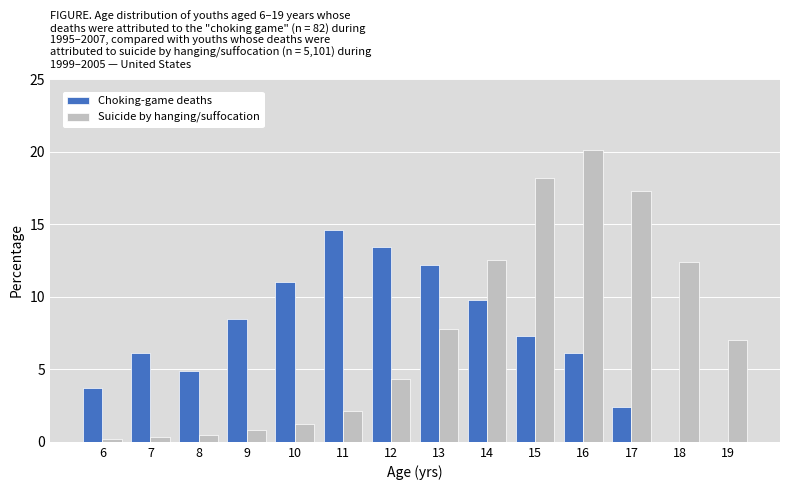

Which series changed the most between 8 and 18?

Suicide by hanging/suffocation